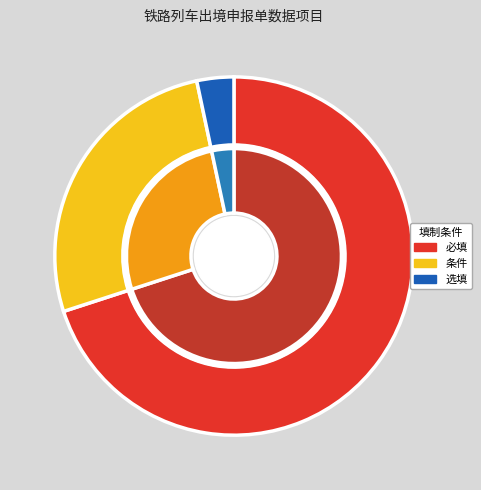

What is the ratio of the value at 条件 to the value at 选填?

8.0